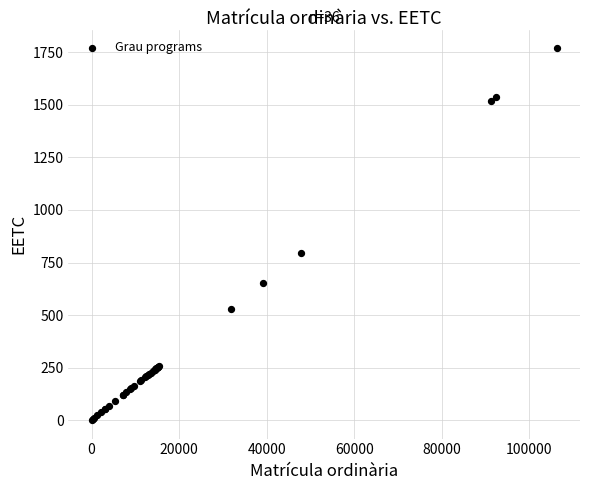

What Y value in the scatter plot is closest to 885?

797.1